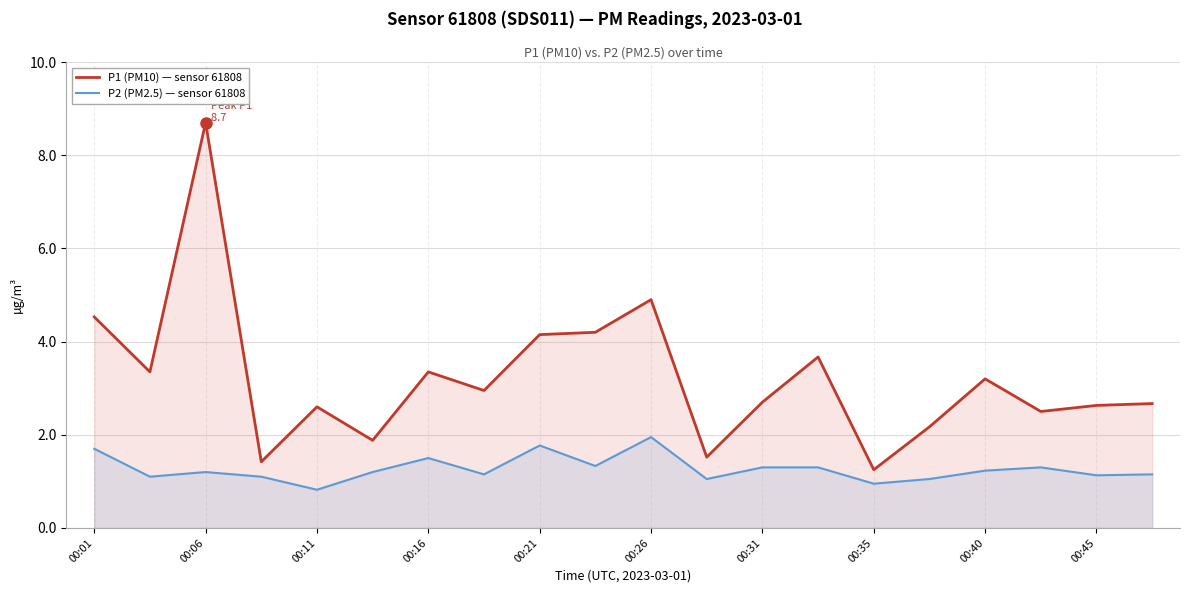

True or false: P2 (PM2.5) — sensor 61808 has more than 2 points higher than both neighbors.

True